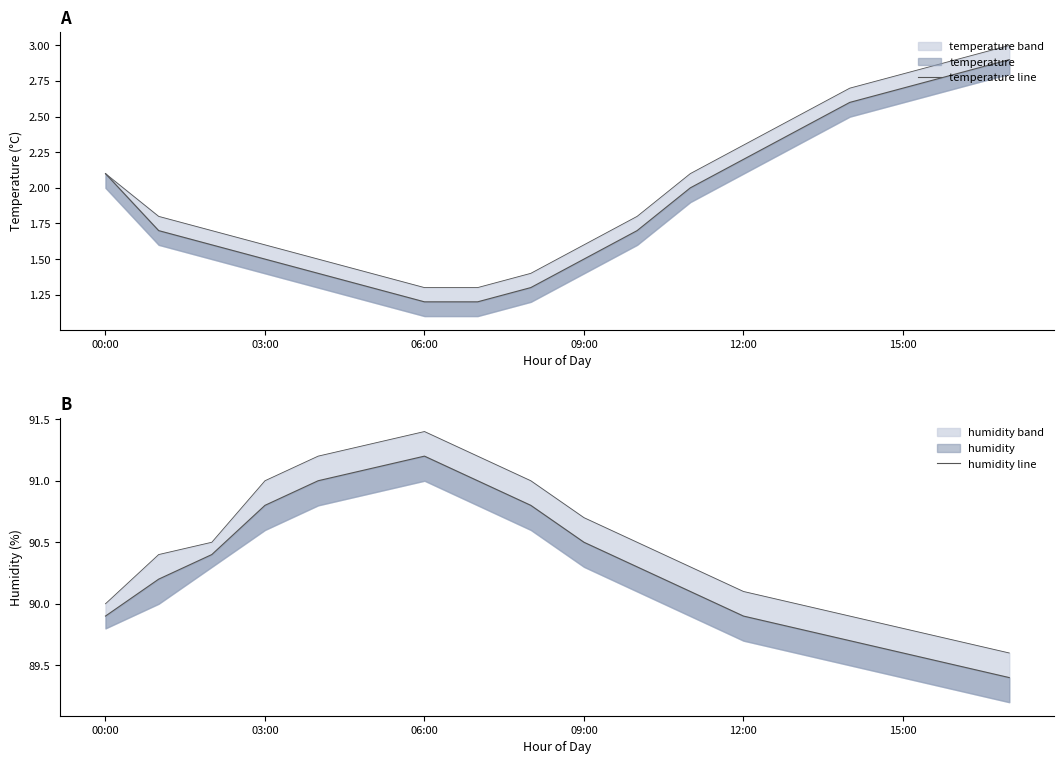

Reading right to left, extract all data points from this chart.

temperature line: 2.9	2.8	2.7	2.6	2.4	2.2	2.0	1.7	1.5	1.3	1.2	1.2	1.3	1.4	1.5	1.6	1.7	2.1
humidity line: 89.4	89.5	89.6	89.7	89.8	89.9	90.1	90.3	90.5	90.8	91.0	91.2	91.1	91.0	90.8	90.4	90.2	89.9